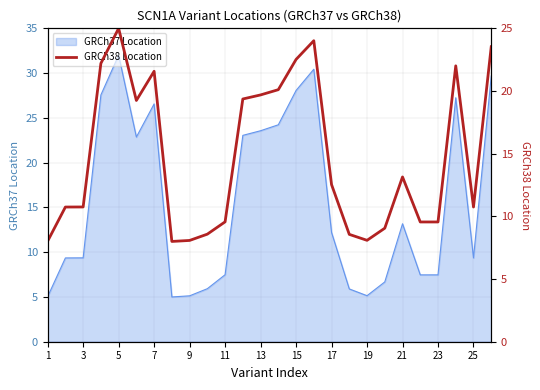

Count the number of values greater than 12.

13